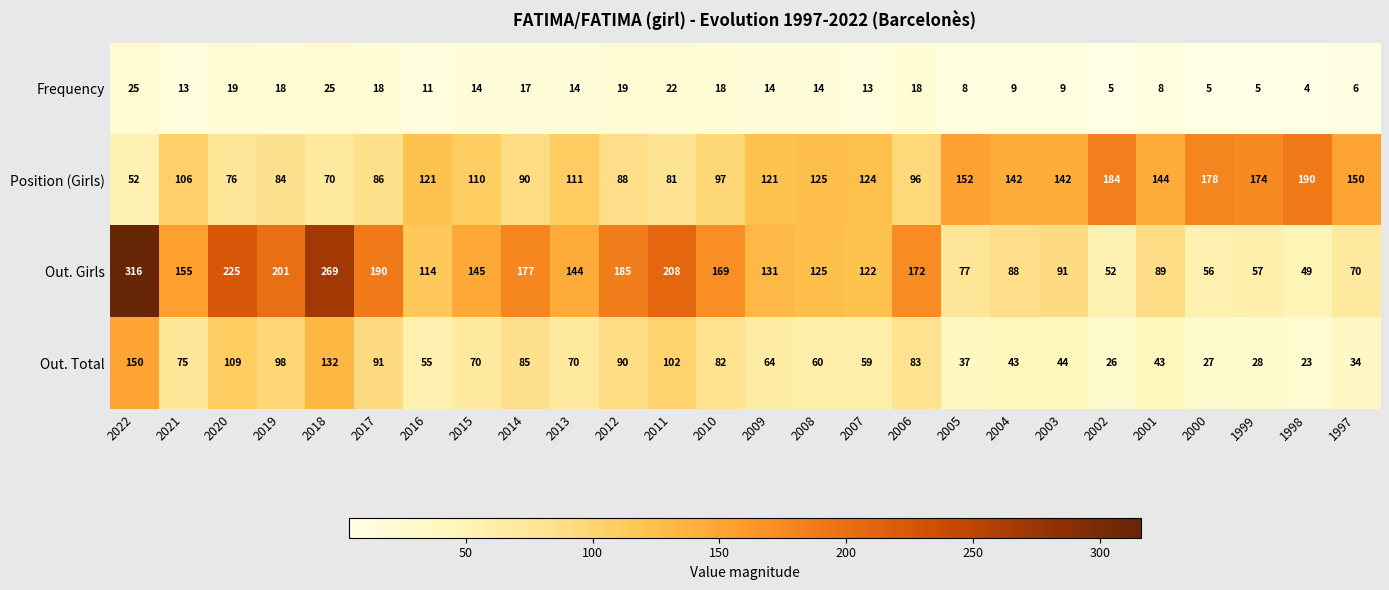

Which label corresponds to the largest value in the chart?

2022